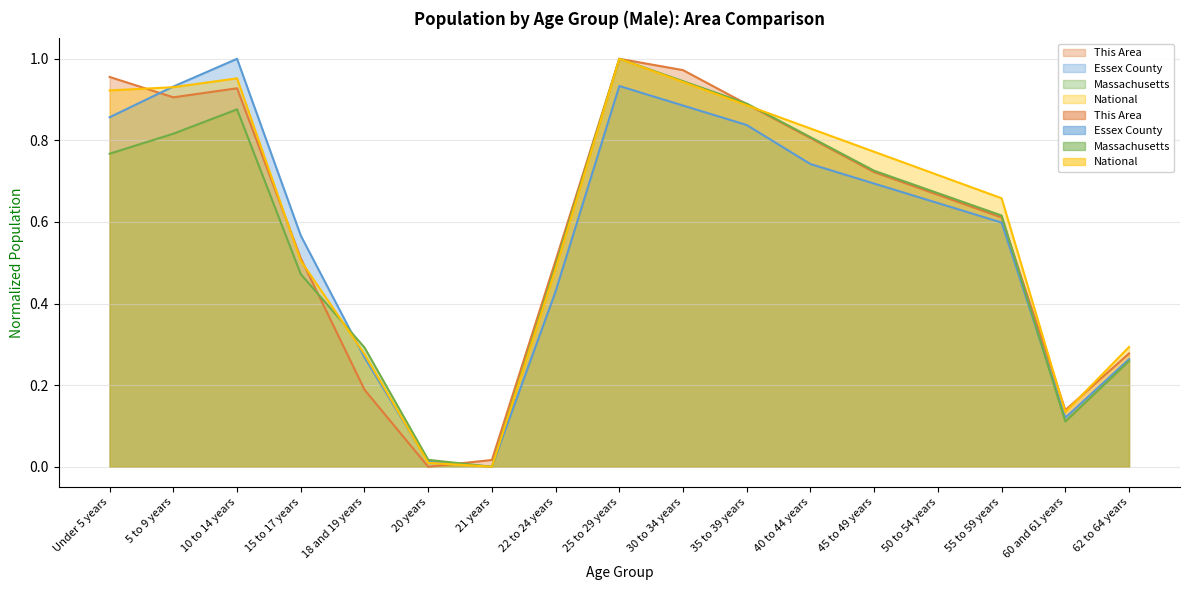

Which series ends up on top after the final intersection of National and Essex County?

Essex County